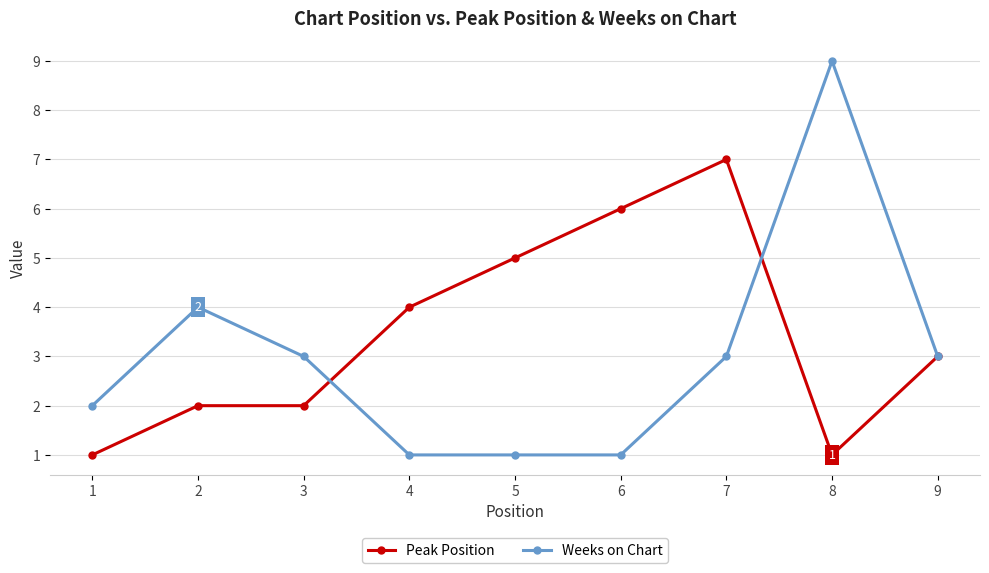

Rank the series by their average value, from lowest to highest.

Weeks on Chart, Peak Position